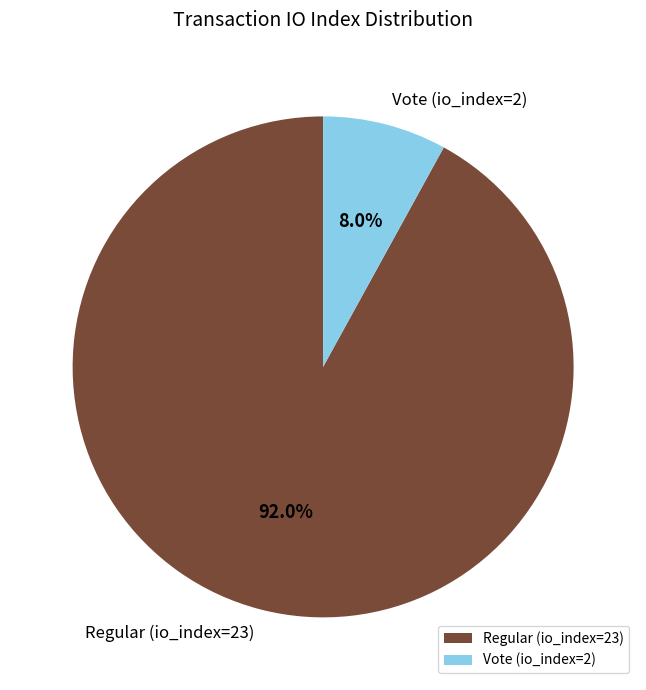

What is the ratio of the value at Regular (io_index=23) to the value at Vote (io_index=2)?

11.5